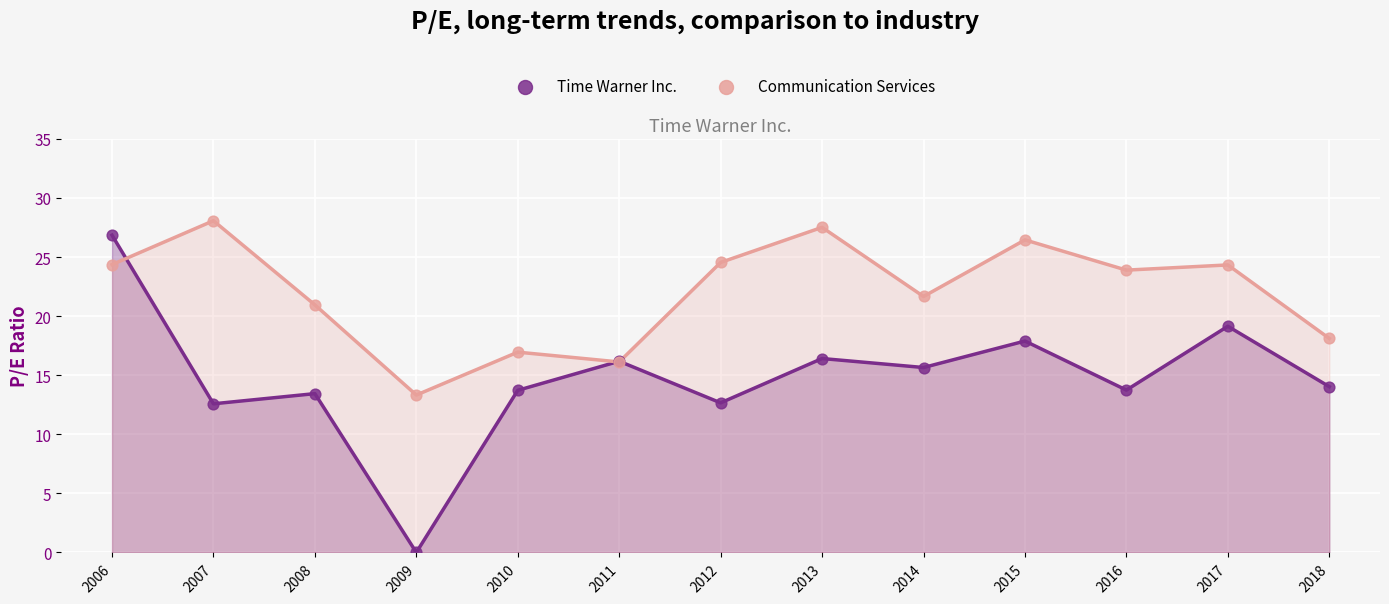

Which series has the largest Y range (max minus min)?

Time Warner Inc.